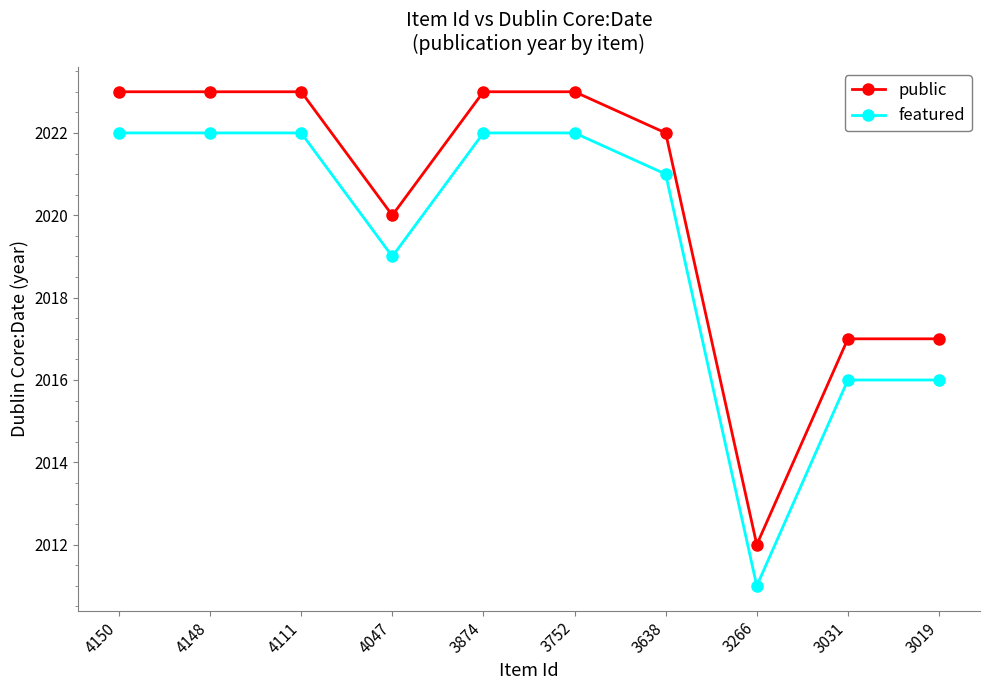

What is the maximum value shown in the chart?

2023